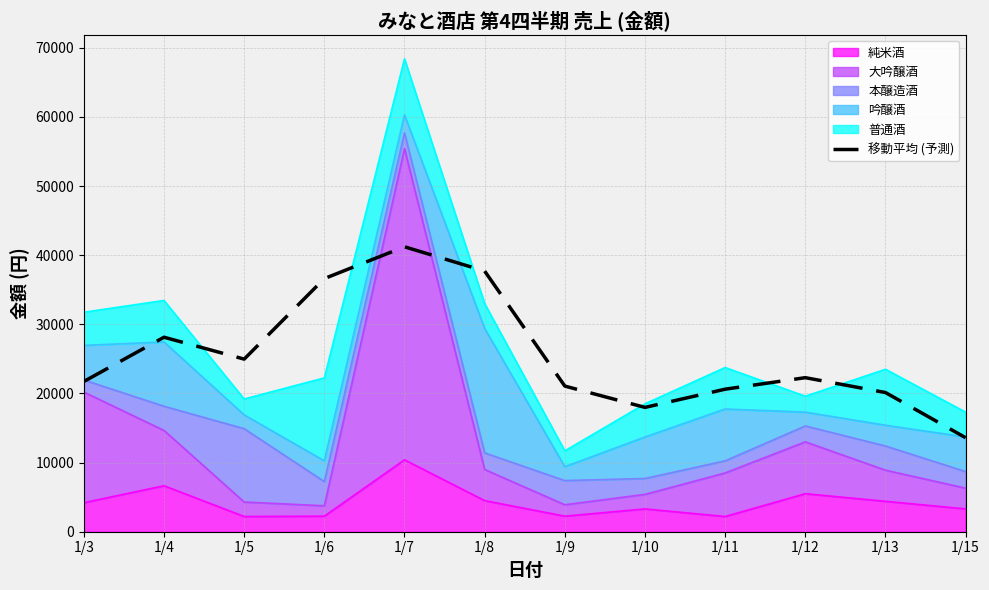

True or false: the data has more than 2 interior local peaks.

True